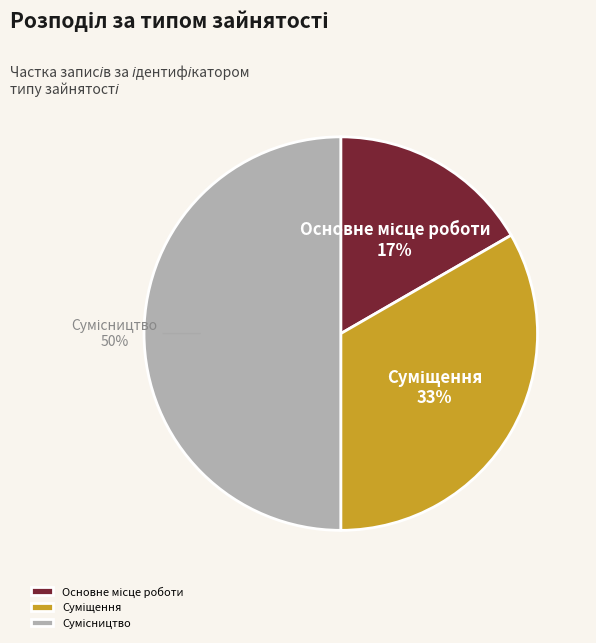

Count the number of slices in the pie.

3